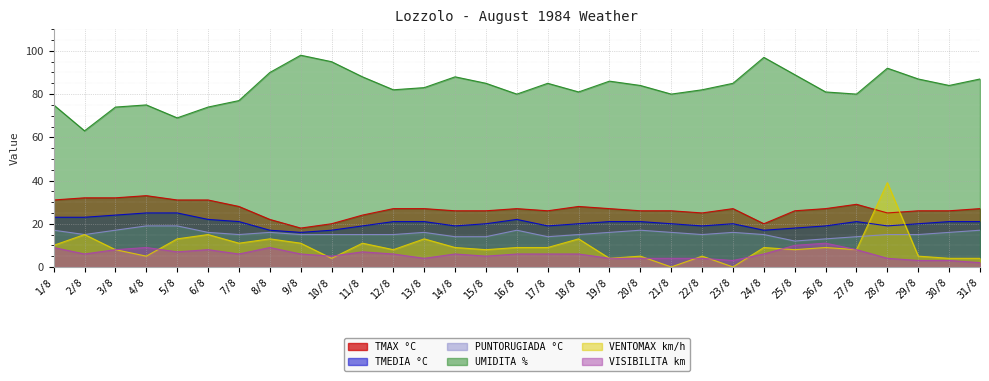

Which series has the largest total across all categories?

UMIDITA %